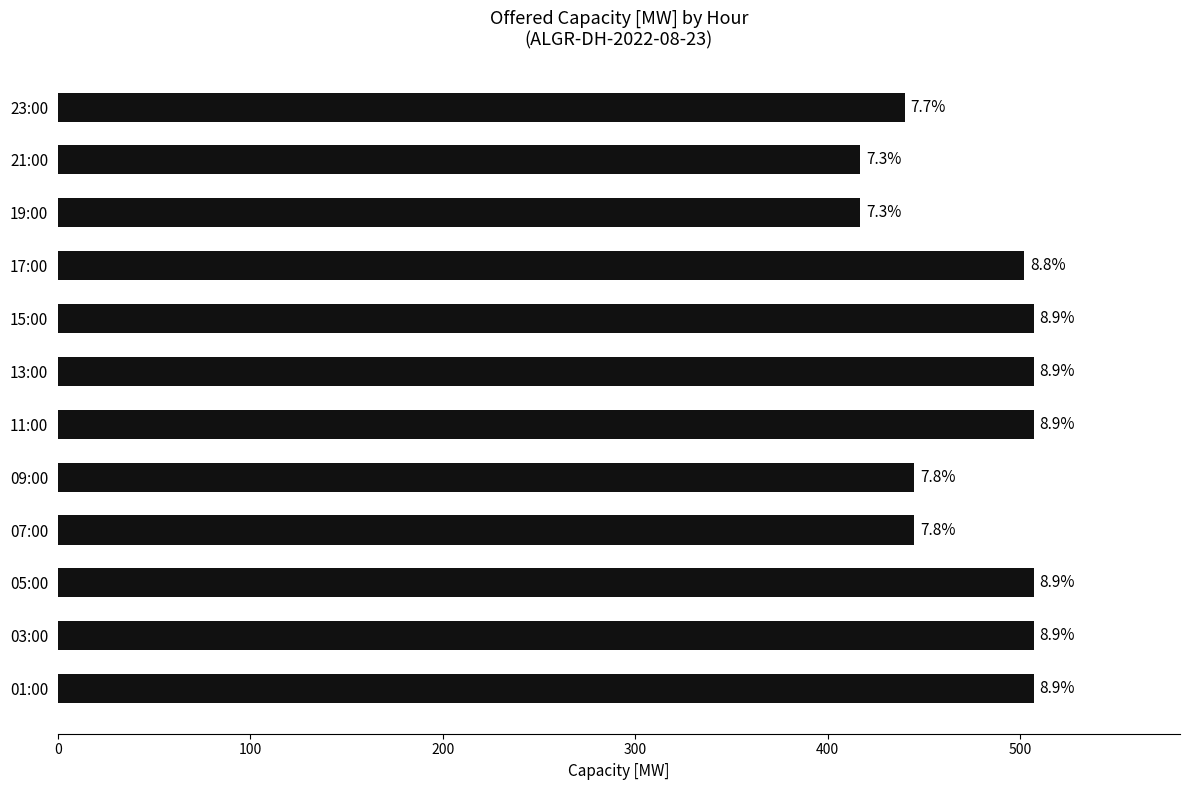

How many bars are there in total?

12